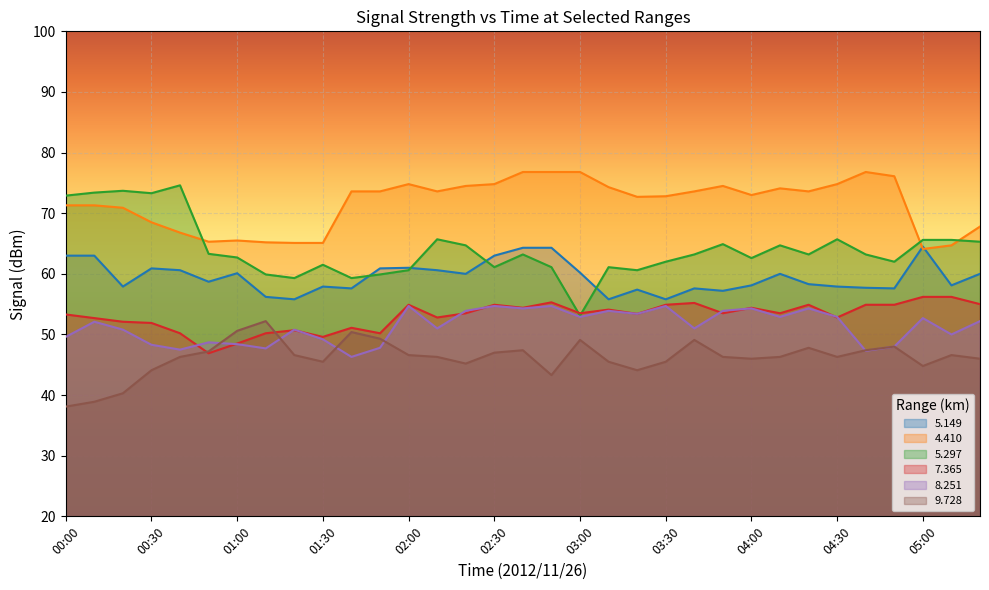

Which series has the widest spread of values?

5.297